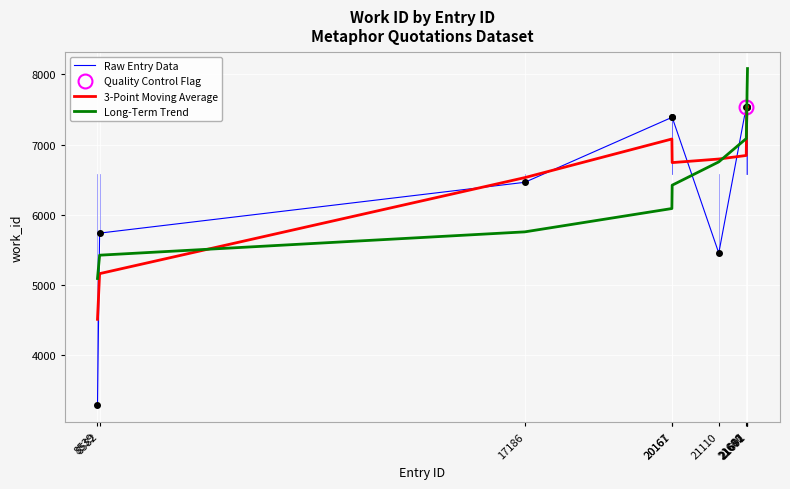

Which series has the largest total across all categories?

3-Point Moving Average